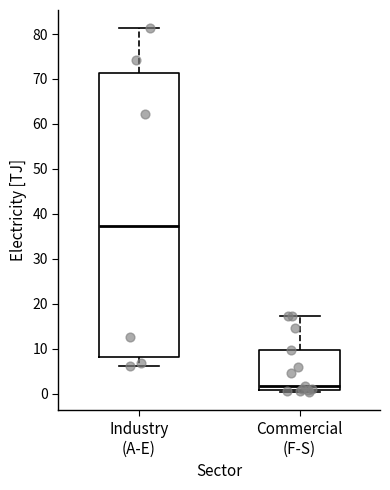

Comparing the boxes themselves (not the whiskers), which one is the tallest?

Industry (A-E)